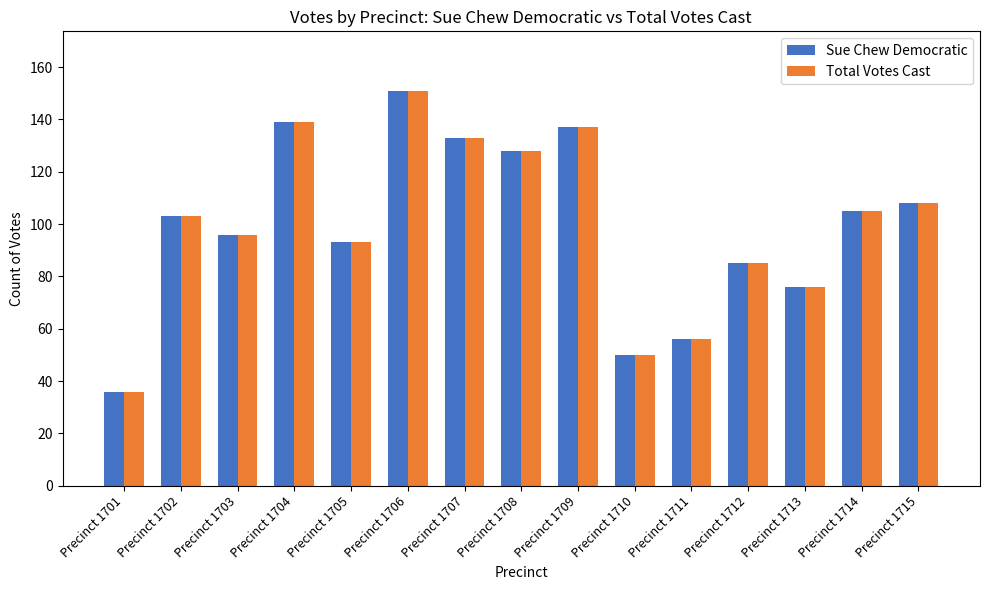

What is the total value across all series at Precinct 1709?

274